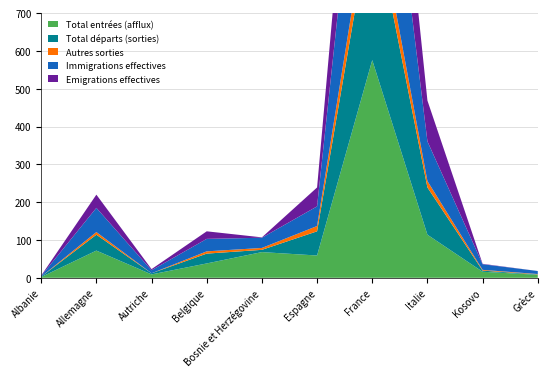

Reading right to left, list all the values displayed in this chart.

Total entrées (afflux): Grèce=8	Kosovo=16	Italie=114	France=576	Espagne=59	Bosnie et Herzégovine=68	Belgique=38	Autriche=9	Allemagne=72	Albanie=2
Total départs (sorties): Grèce=1	Kosovo=3	Italie=125	France=397	Espagne=64	Bosnie et Herzégovine=6	Belgique=26	Autriche=3	Allemagne=42	Albanie=1
Autres sorties: Grèce=1	Kosovo=2	Italie=17	France=68	Espagne=14	Bosnie et Herzégovine=5	Belgique=6	Autriche=0	Allemagne=7	Albanie=0
Immigrations effectives: Grèce=8	Kosovo=15	Italie=105	France=508	Espagne=52	Bosnie et Herzégovine=27	Belgique=33	Autriche=8	Allemagne=64	Albanie=2
Emigrations effectives: Grèce=0	Kosovo=1	Italie=108	France=329	Espagne=50	Bosnie et Herzégovine=1	Belgique=20	Autriche=3	Allemagne=35	Albanie=1